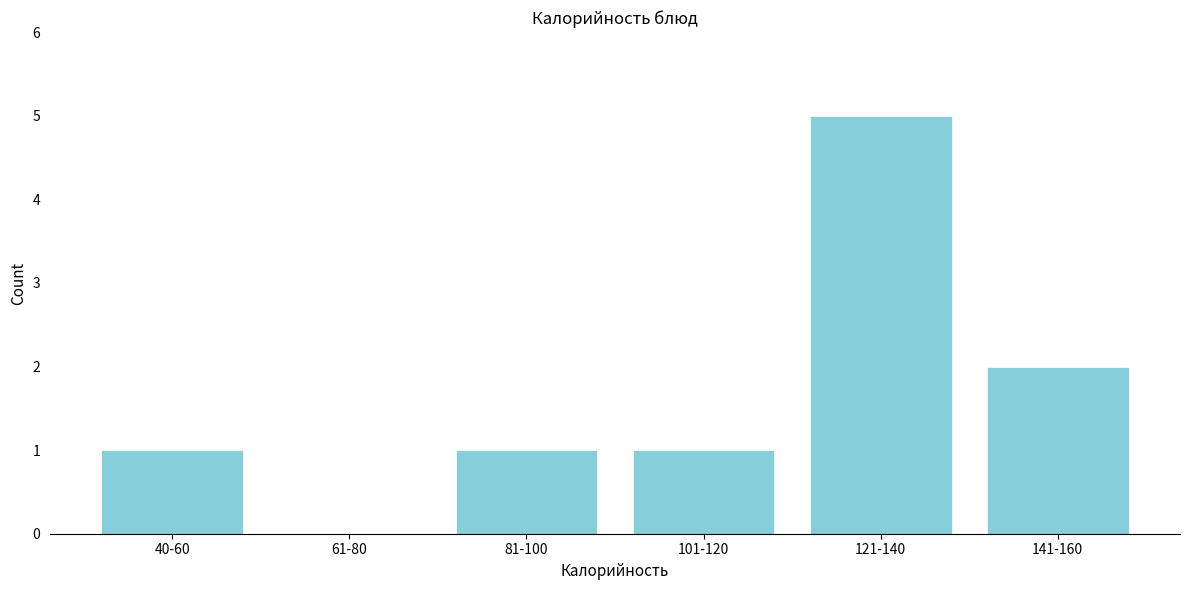

Reading right to left, what are all the values shown in this chart?

141-160=2	121-140=5	101-120=1	81-100=1	61-80=0	40-60=1